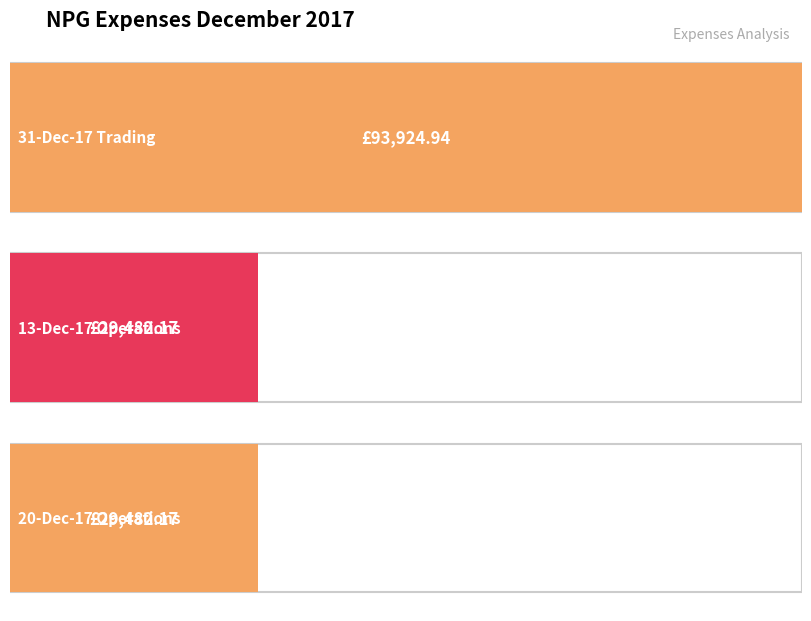

Does the chart contain stacked bars?

No